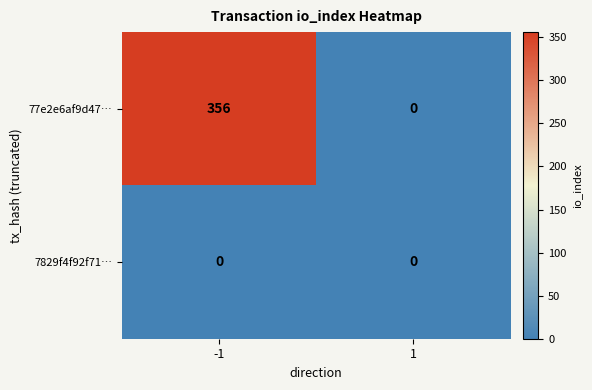

Reading left to right, what are all the values shown in this chart?

77e2e6af9d47…: 356	0
7829f4f92f71…: 0	0